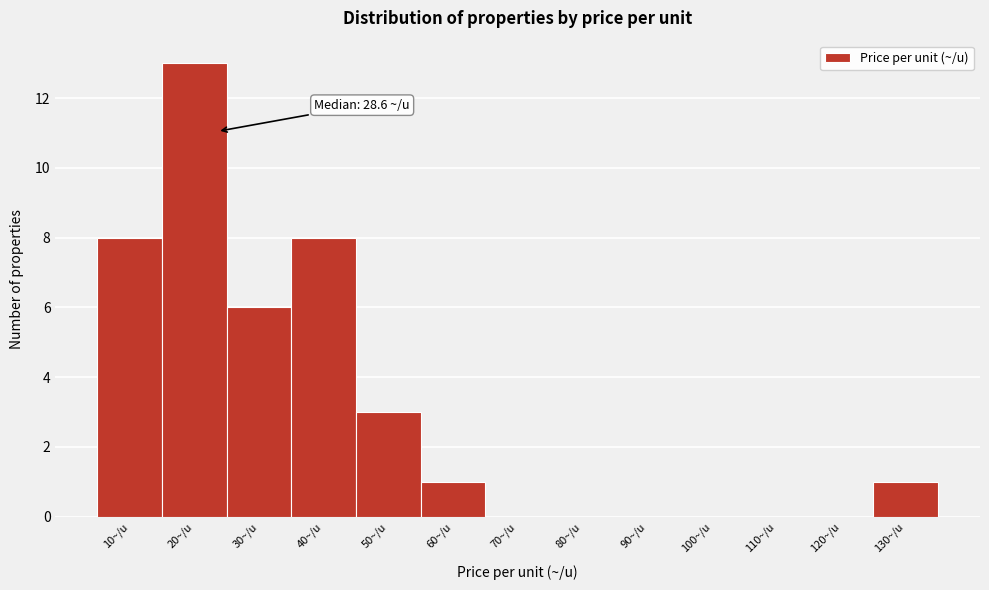

Reading right to left, transcribe all the data shown in this chart.

130~/u=1	120~/u=0	110~/u=0	100~/u=0	90~/u=0	80~/u=0	70~/u=0	60~/u=1	50~/u=3	40~/u=8	30~/u=6	20~/u=13	10~/u=8